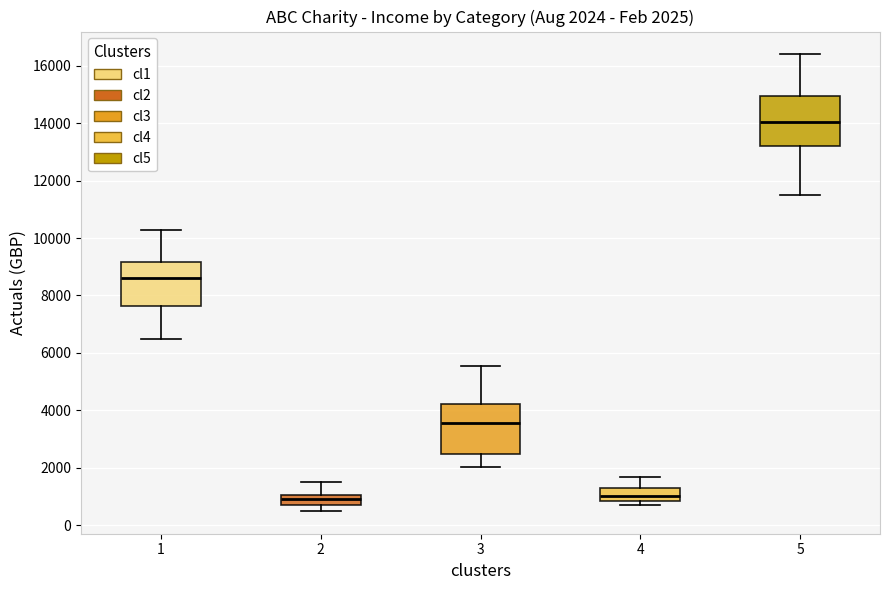

Which box's median line is the highest?

5